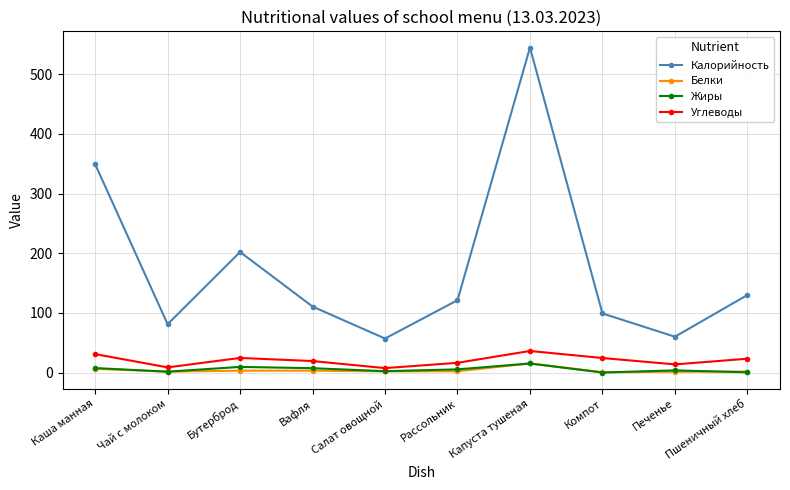

True or false: Углеводы and Калорийность intersect in this chart.

False